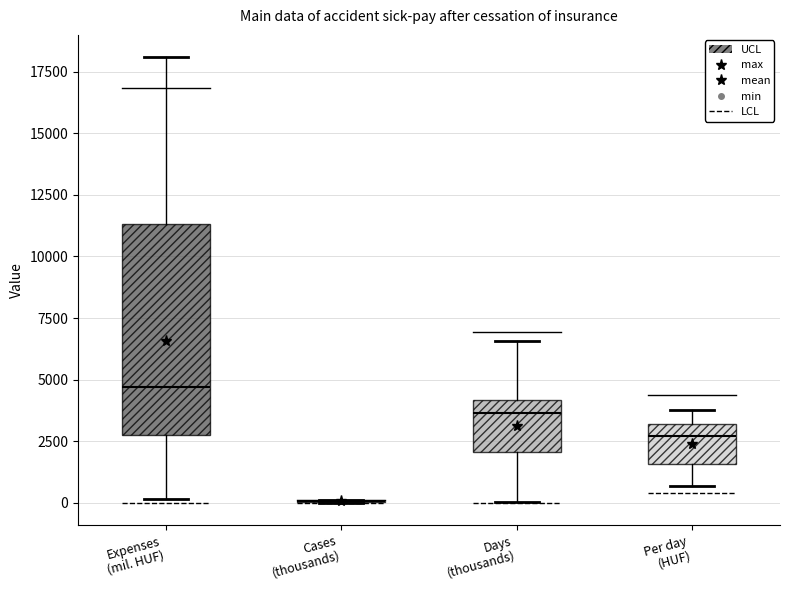

Where does the median line of the box for Per day (HUF) sit on the y-axis? The values are not printed on the chart, so give them approximately, as read against the axis.

2500